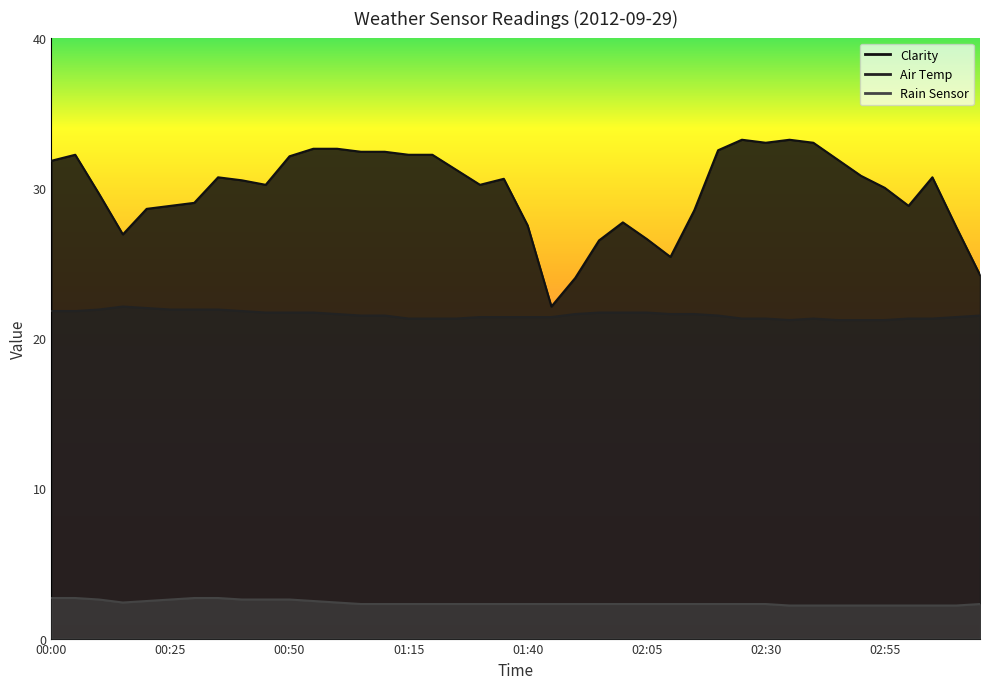

At which label does Air Temp reach its minimum?

02:35